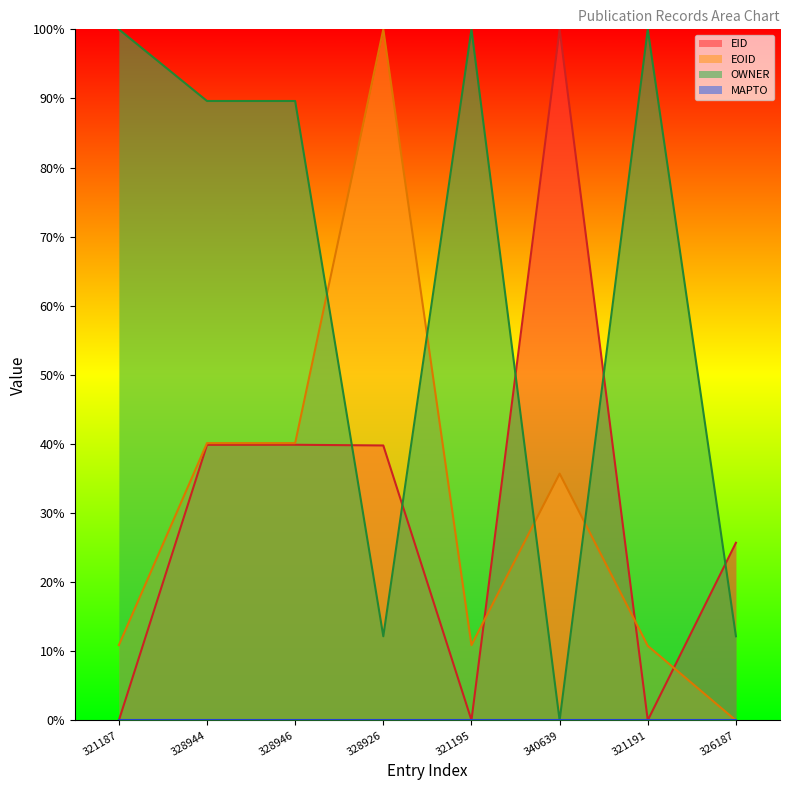

At which category is the sum across all series the highest?

328946